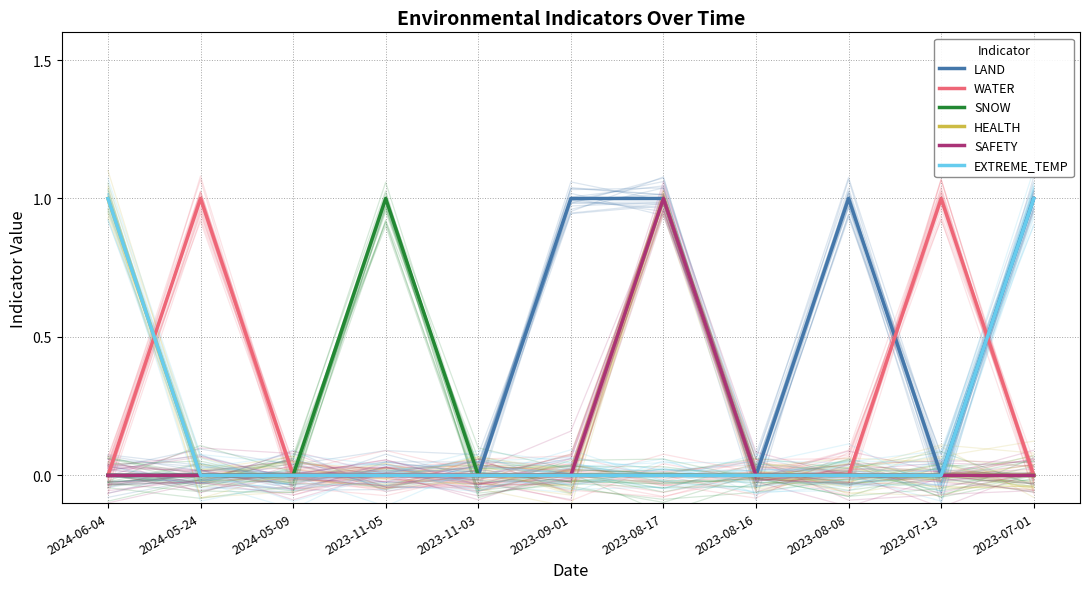

How many times do WATER and HEALTH cross each other?

1